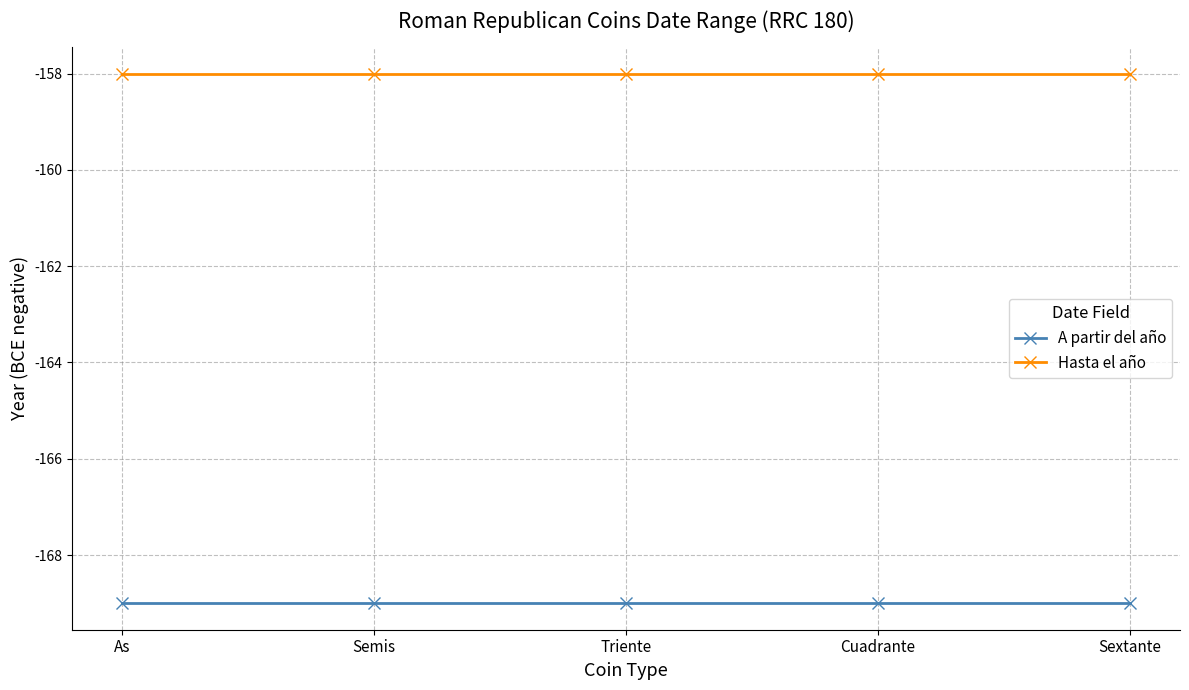

Rank the series by their average value, from highest to lowest.

Hasta el año, A partir del año